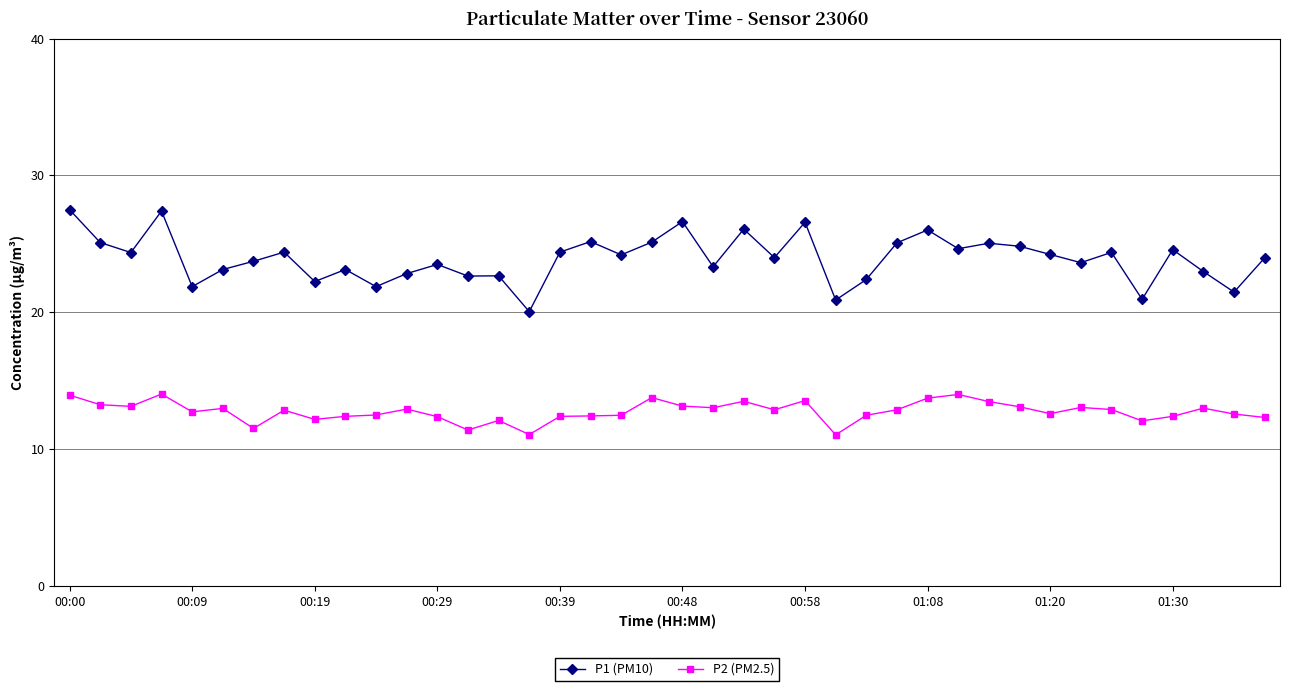

Count the number of data series in this chart.

2